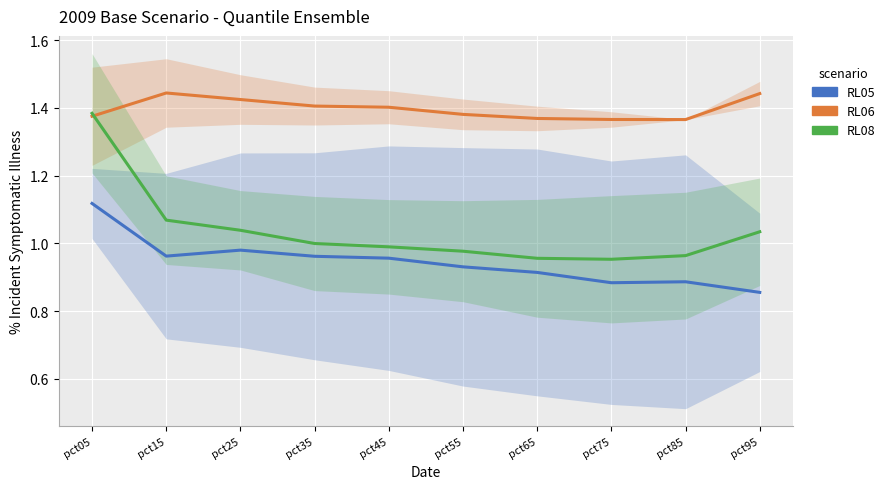

Which series has the largest range (max minus min)?

RL08